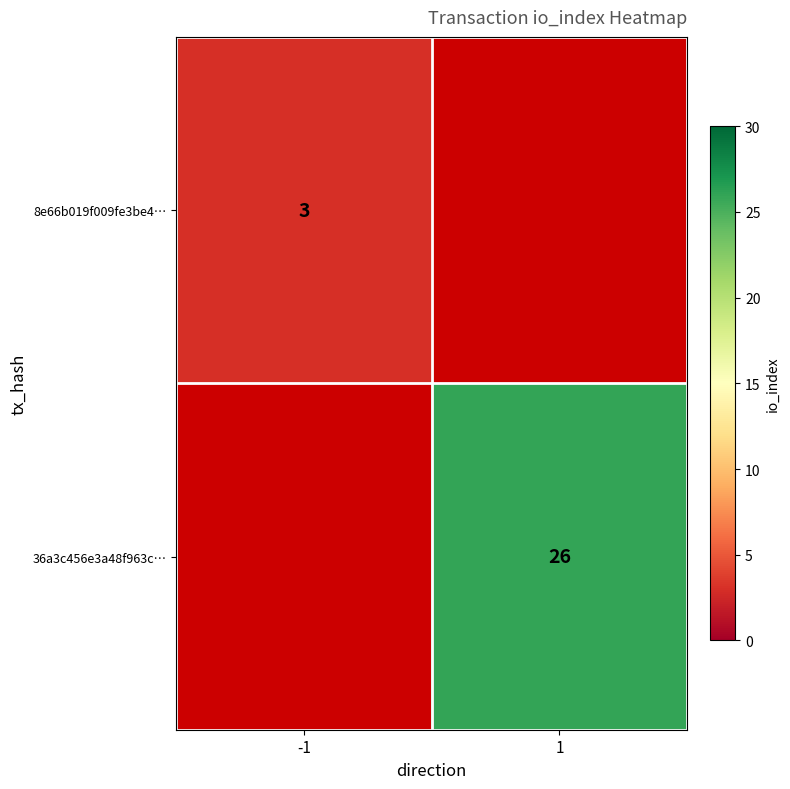

True or false: 8e66b019f009fe3be4… has a value of 3 at -1.

True